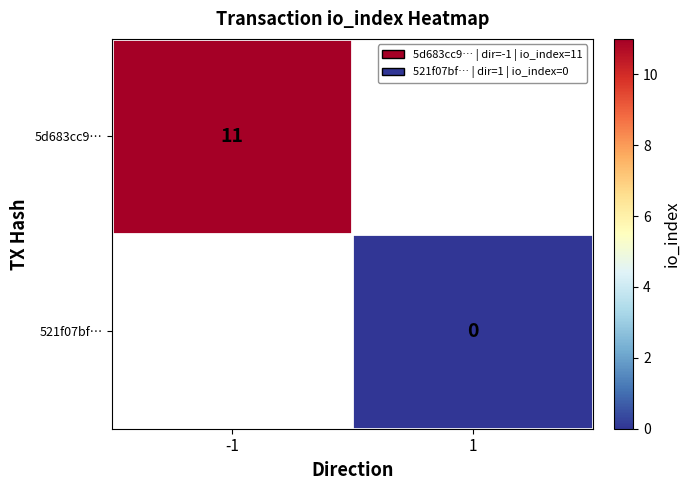

List the series in order of their overall mean, highest first.

5d683cc9…, 521f07bf…